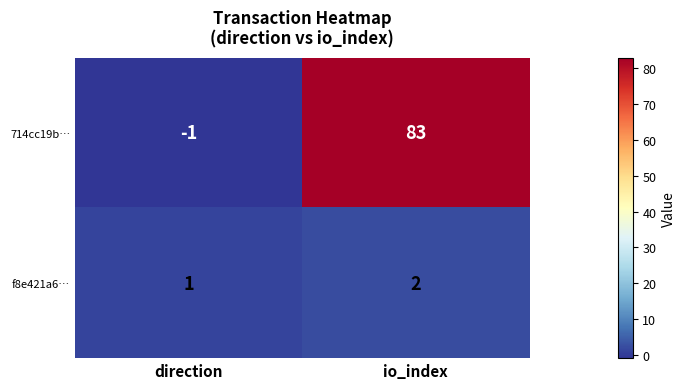

What is the difference between the highest and lowest values at io_index?

81